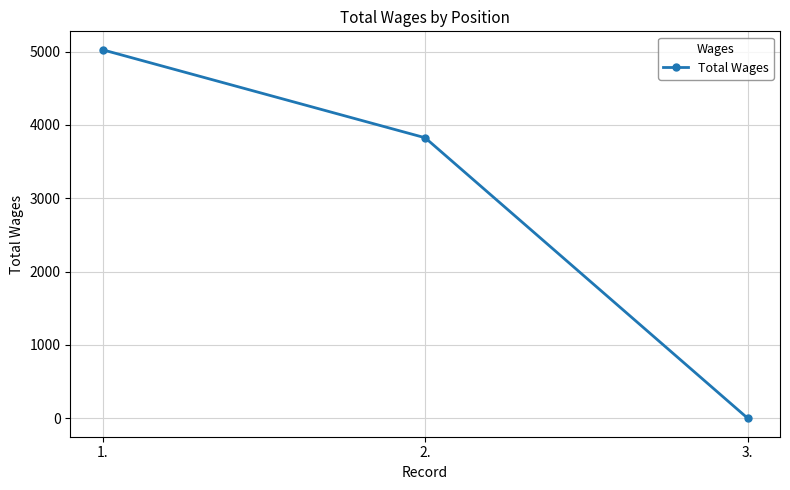

What is the difference between the maximum and minimum values?

5025